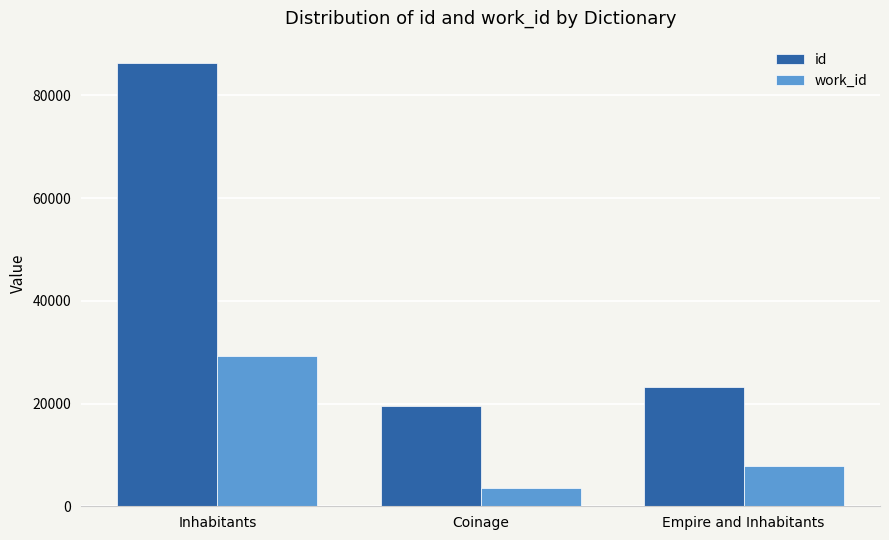

What is the sum of the work_id values at Coinage and Empire and Inhabitants?

11389